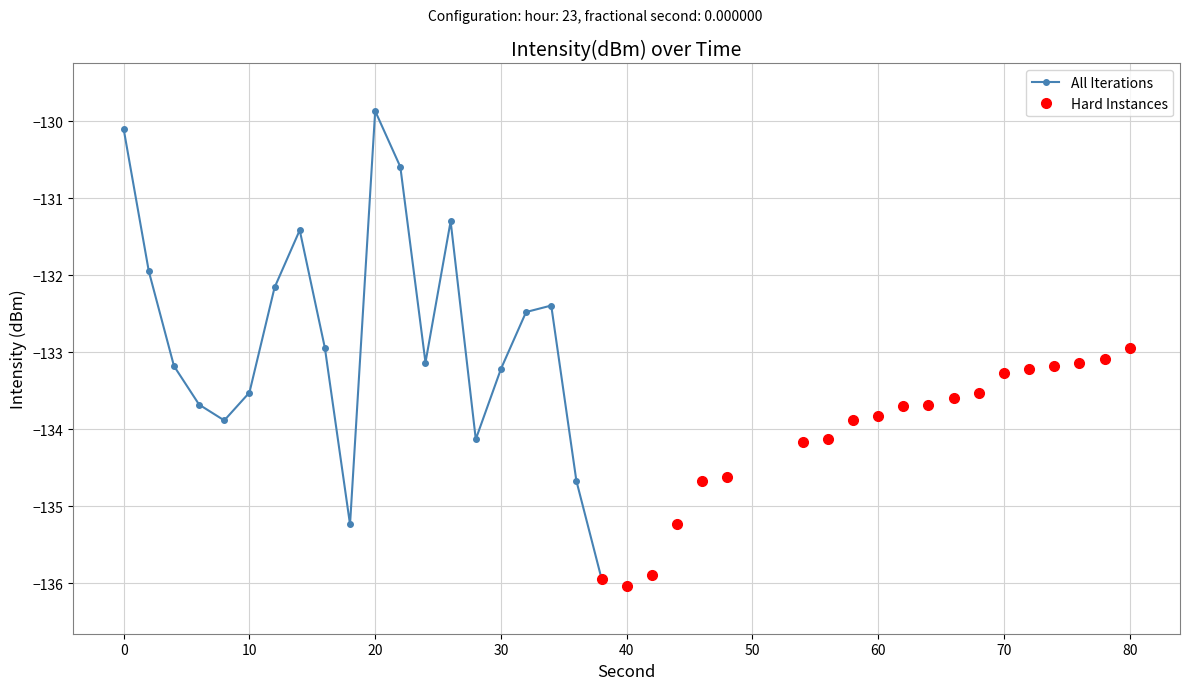

The value of All Iterations at 0 is -188.9. True or false?

False